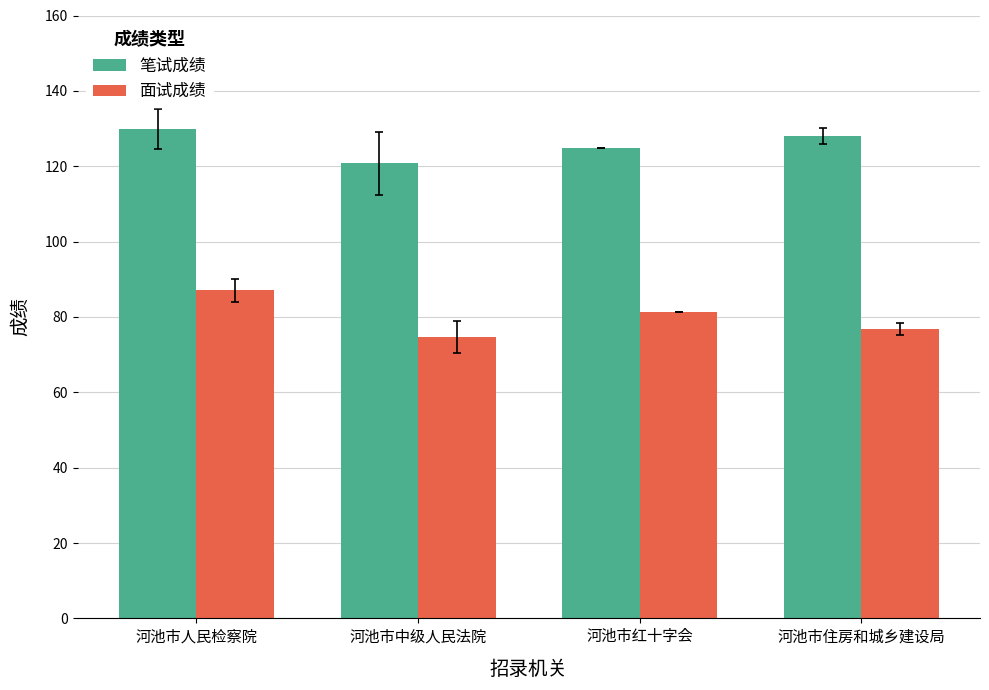

Which series has the largest range (max minus min)?

面试成绩